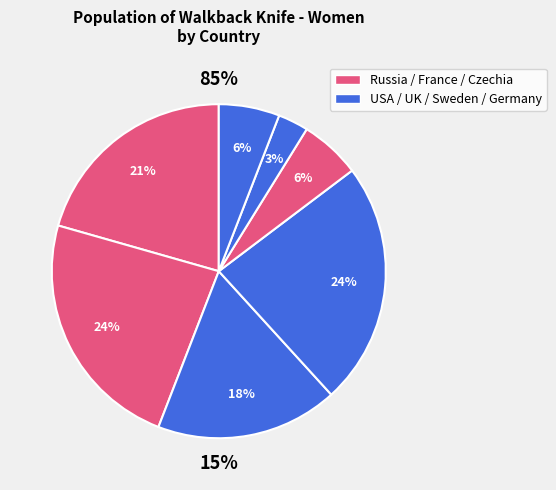

How many slices are in this pie chart?

7